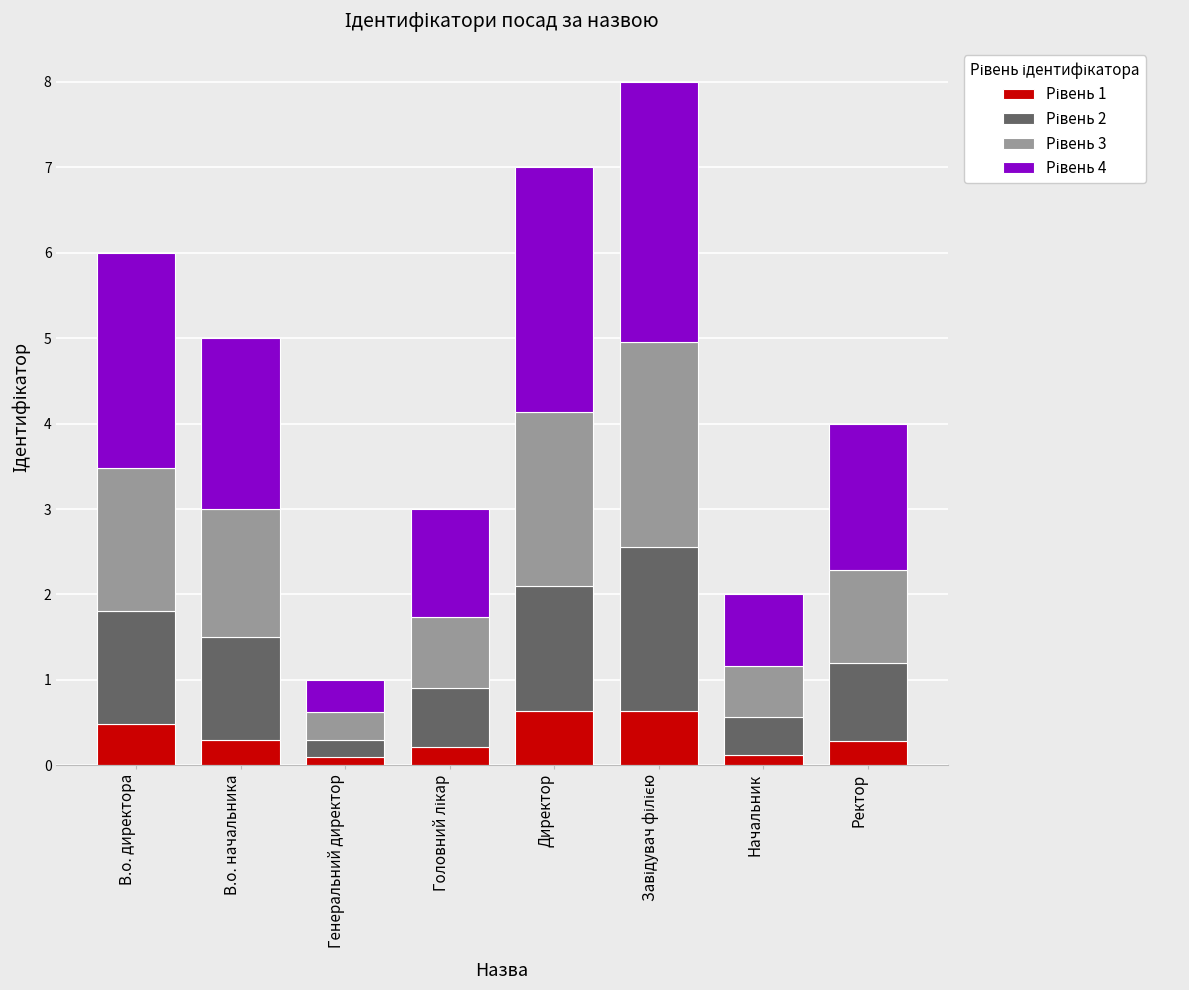

What is the label of the 2nd bar from the right?

Начальник